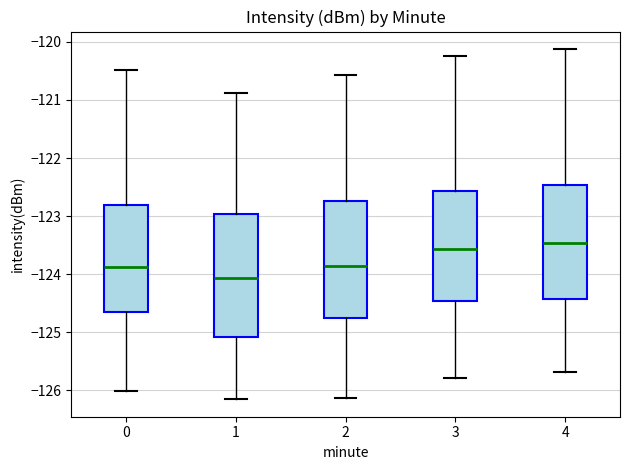

Which box's median line is the highest?

4